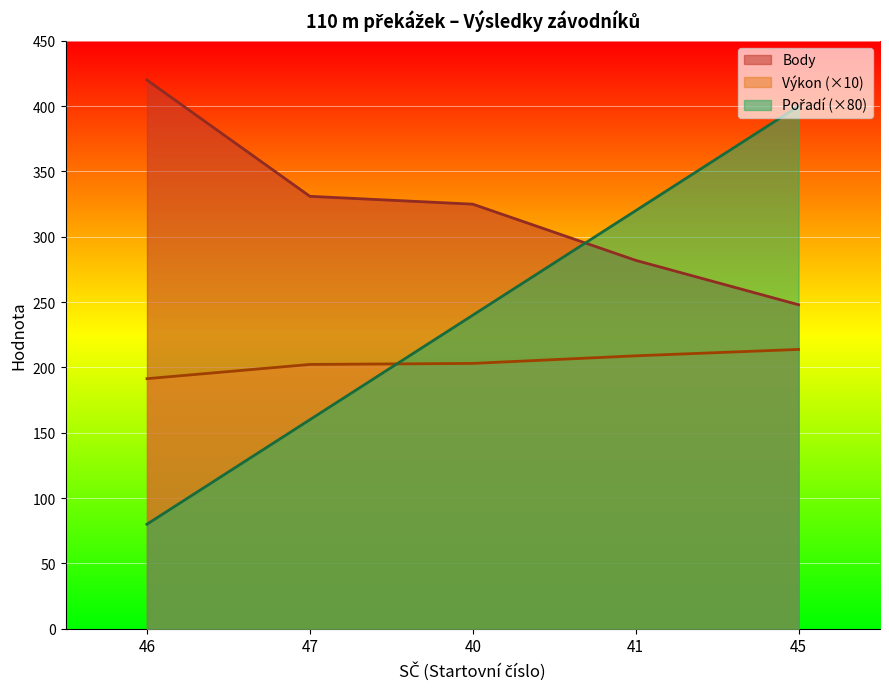

True or false: Body and Výkon cross at least once.

False